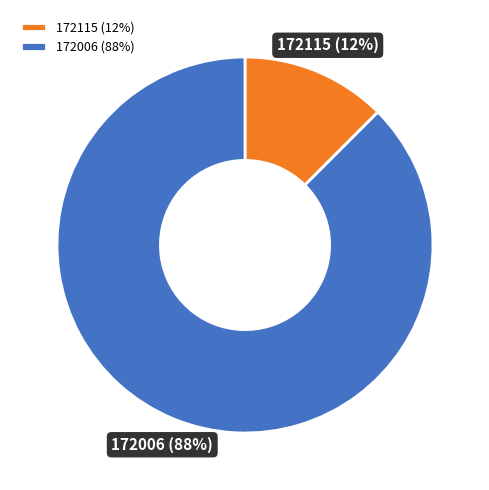

Which slice is the largest?

172006